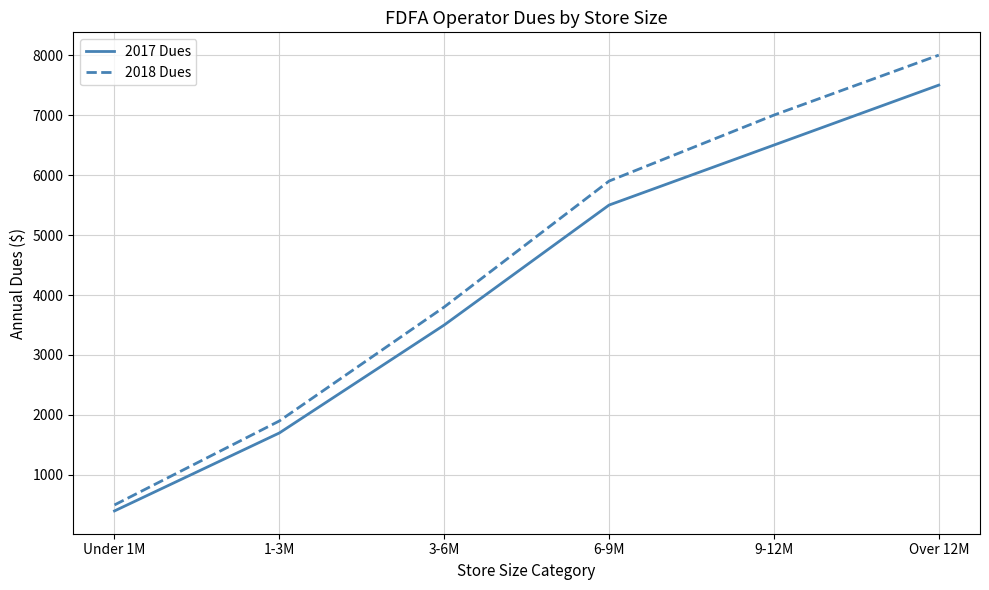

What is the total value across all series at 6-9M?

11400